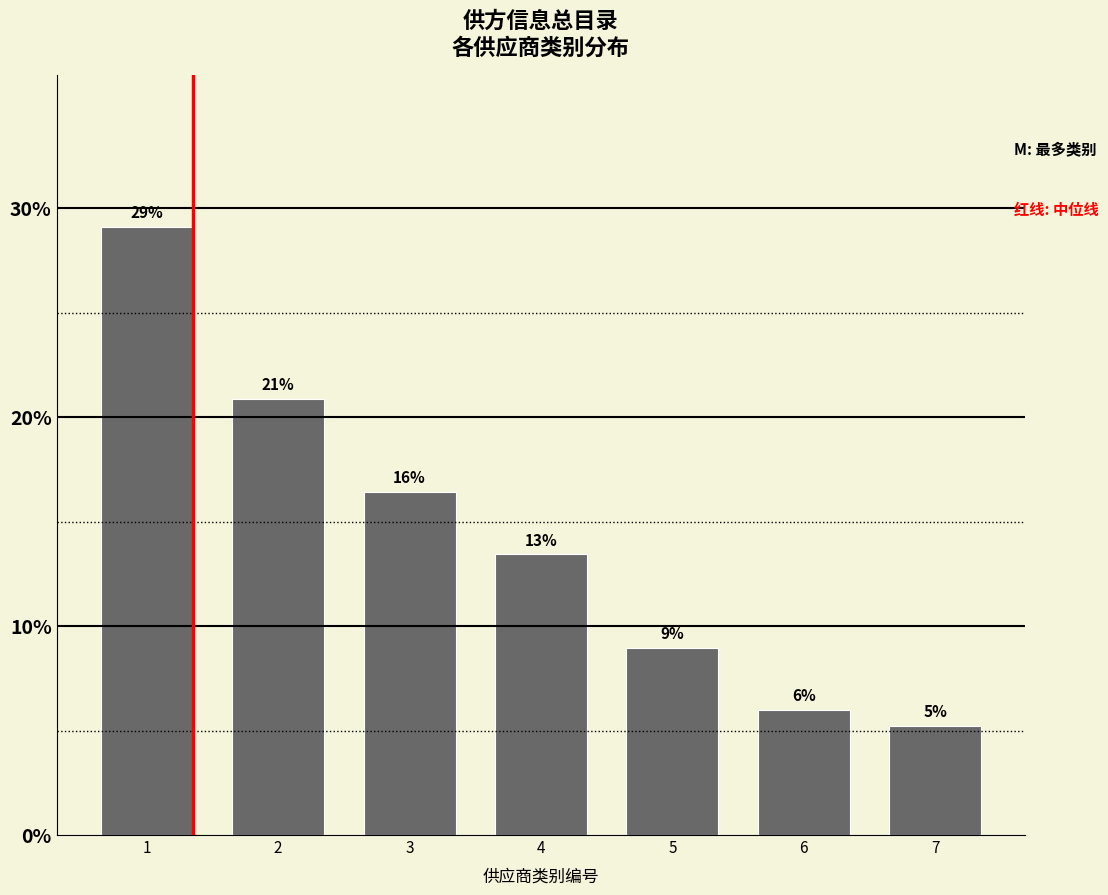

Where is the data nearest to the value 17?

3